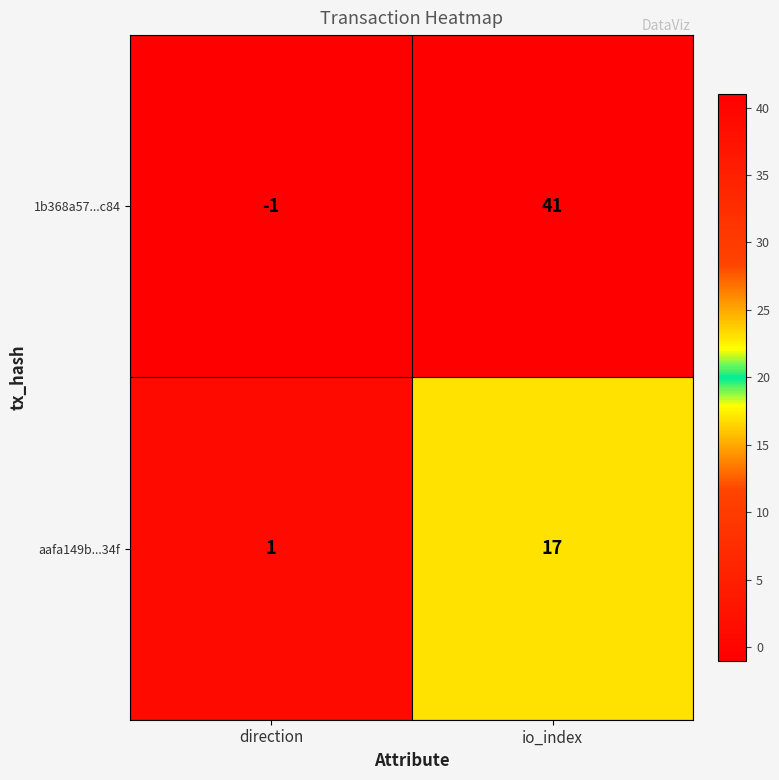

What is the average value of the 1b368a57...c84 series?

20